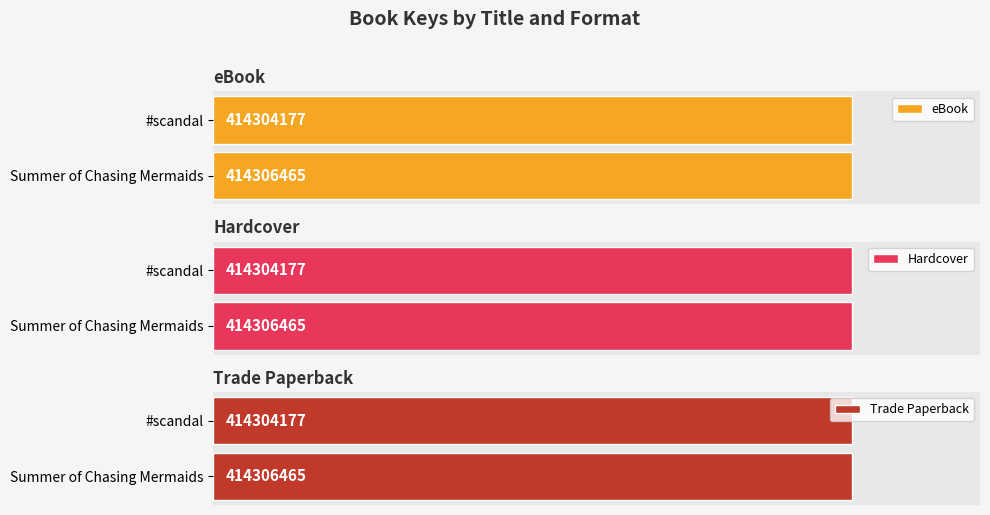

What is the total value across all series at Summer of Chasing Mermaids?

1242919395